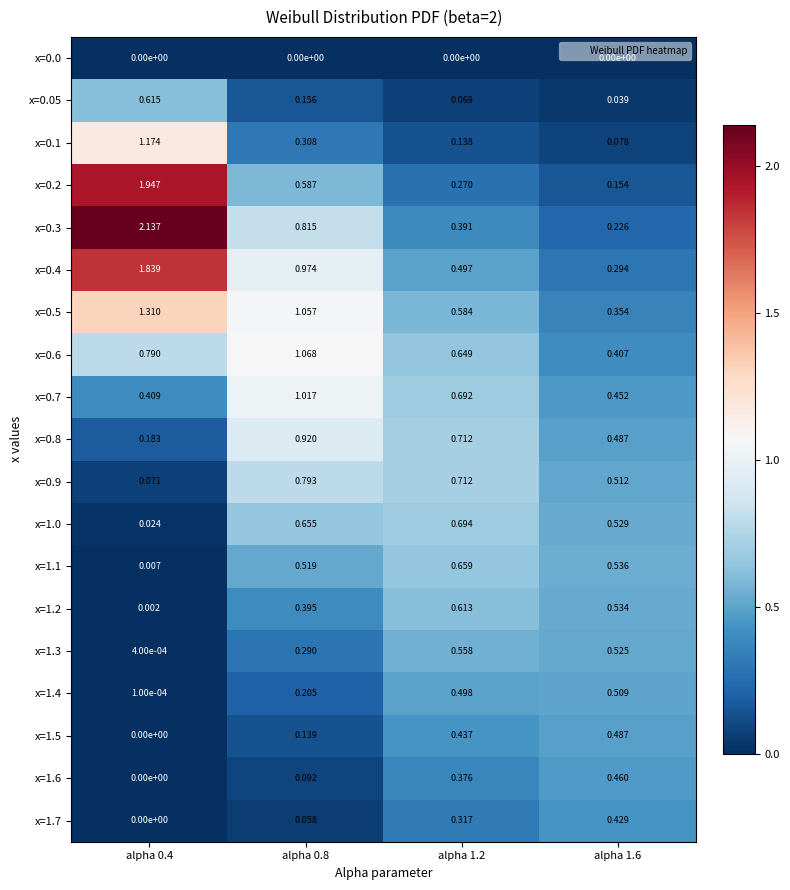

Is the value of x=0.2 at alpha 0.4 greater than the value of x=1.3 at alpha 0.8?

Yes